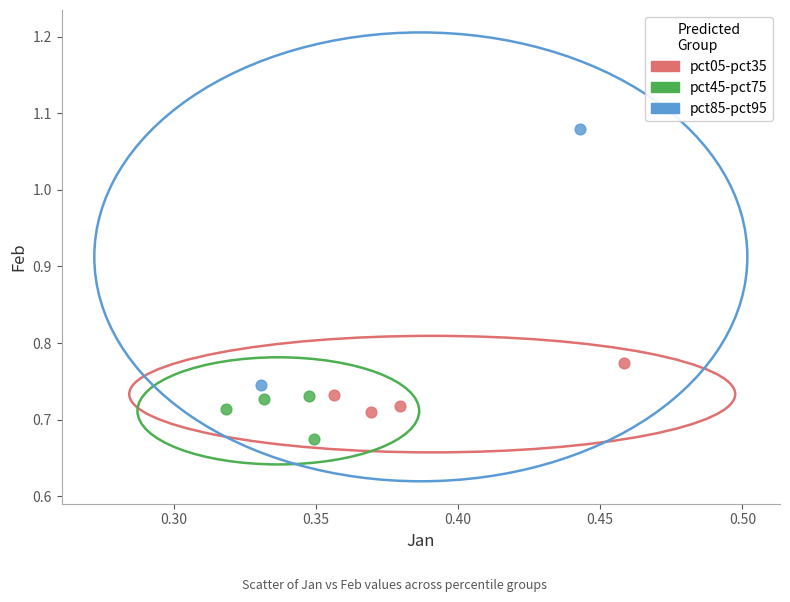

What are all the series names shown in the legend?

pct05-pct35, pct45-pct75, pct85-pct95